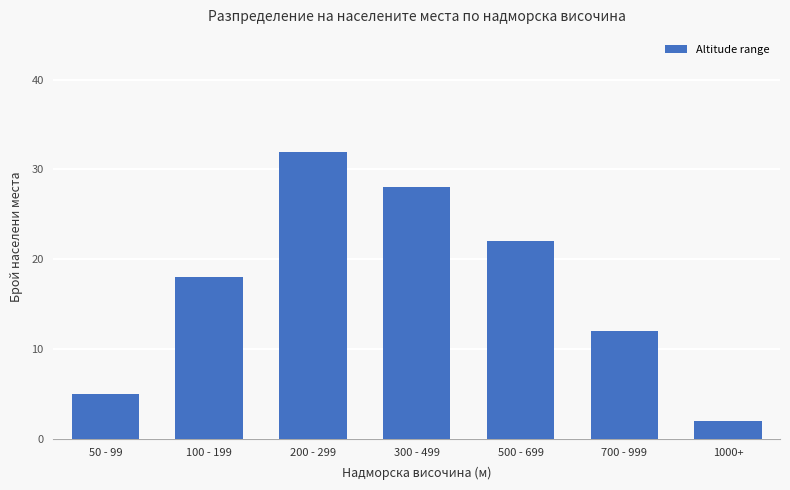

How many categories are shown in the chart?

7